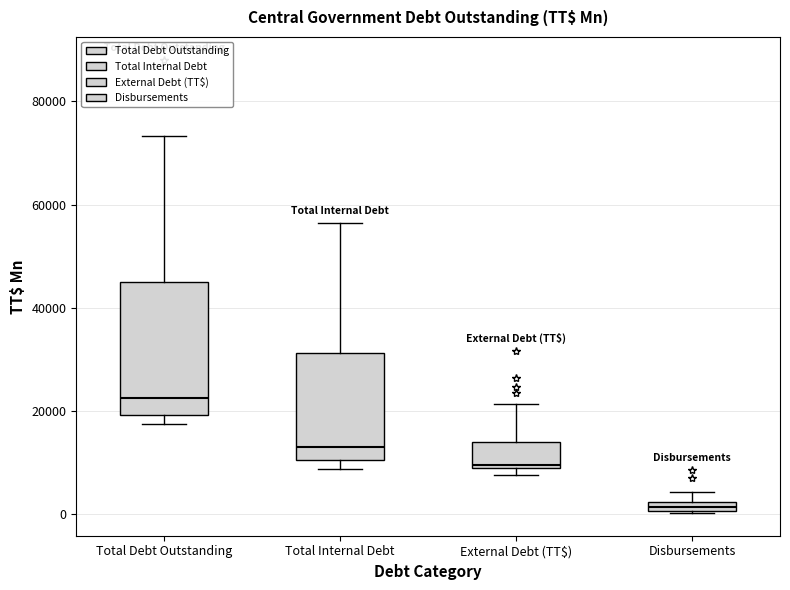

Which box has the highest median line?

Total Debt Outstanding